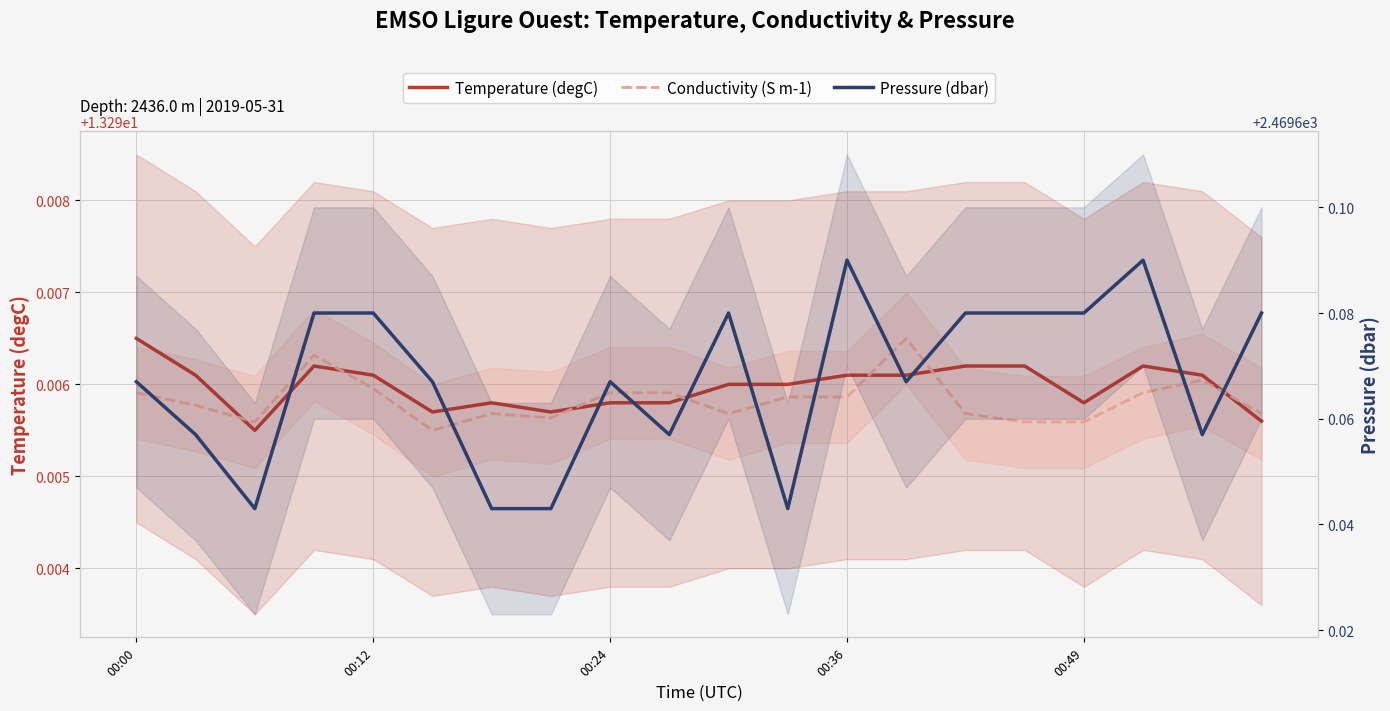

What is the total value across all series at 00:36?

2496.3